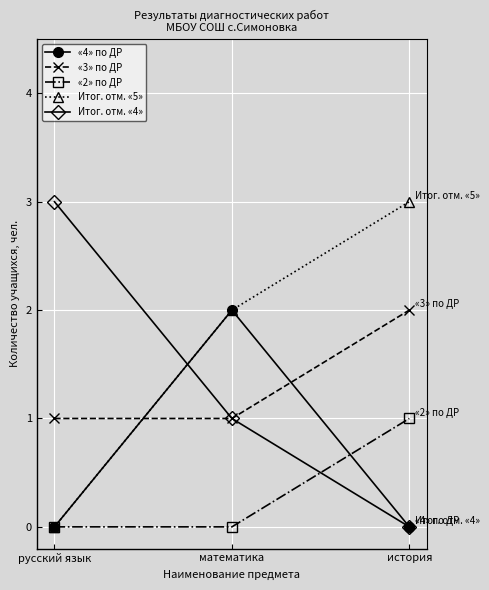

What is the label of the 1st point from the right?

история